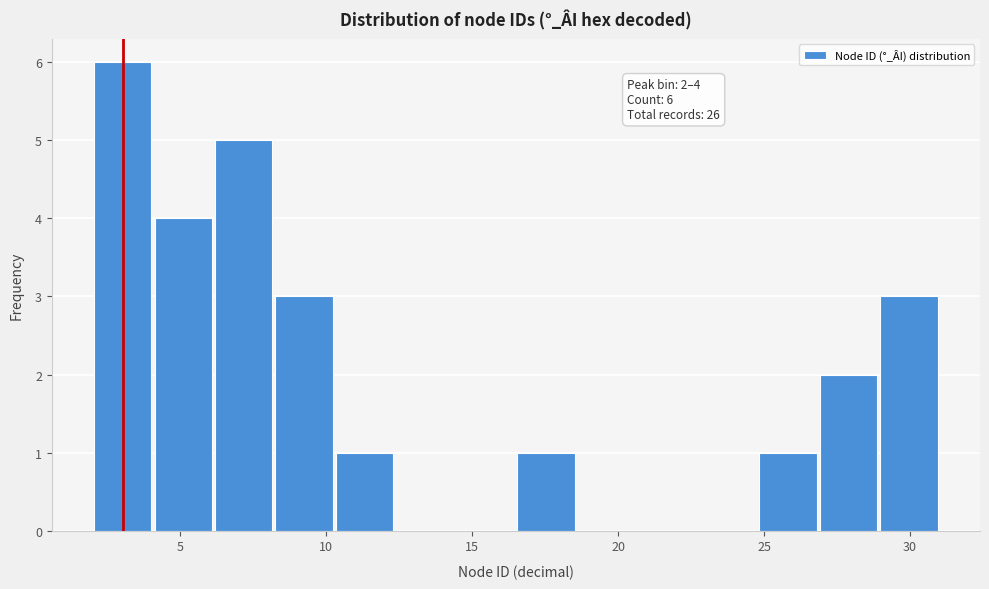

Over which range of the x-axis is the bar tallest?

2.0 to 4.0